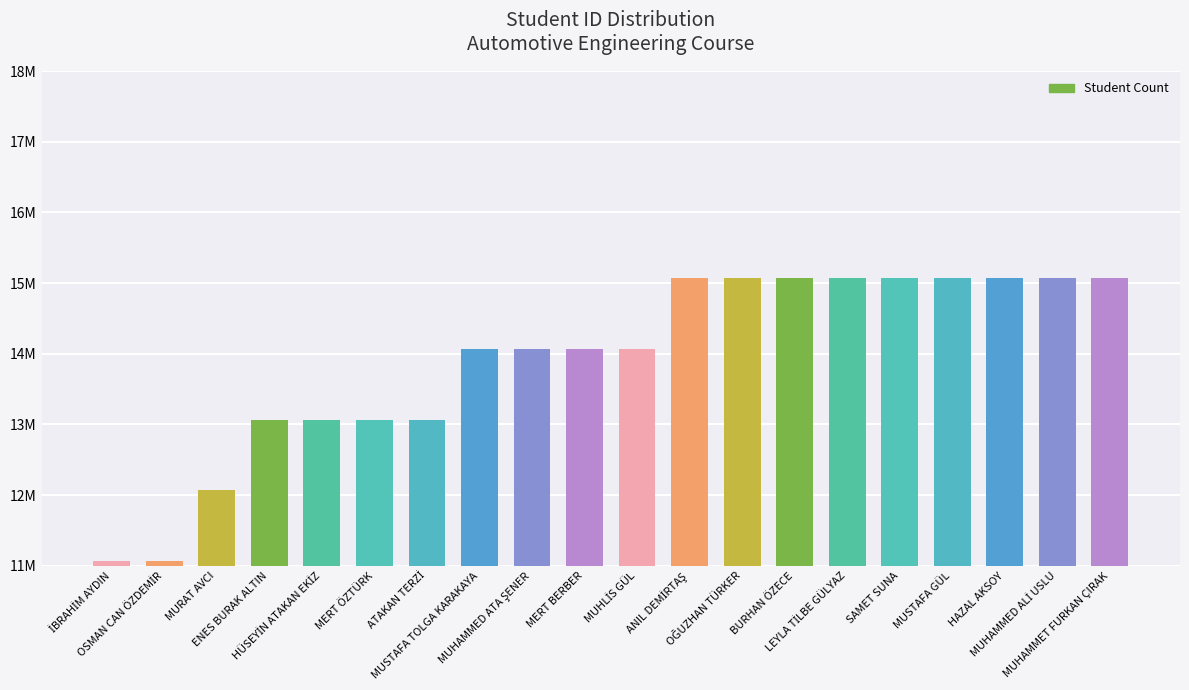

Are the bars horizontal?

No